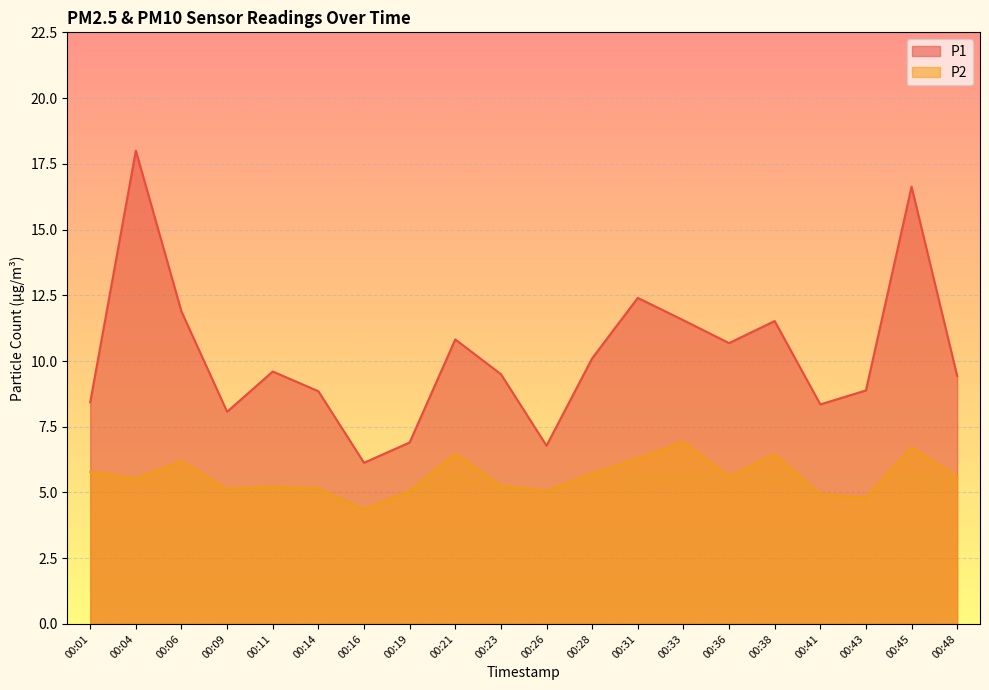

Rank the series at 00:16 from lowest to highest value.

P2, P1